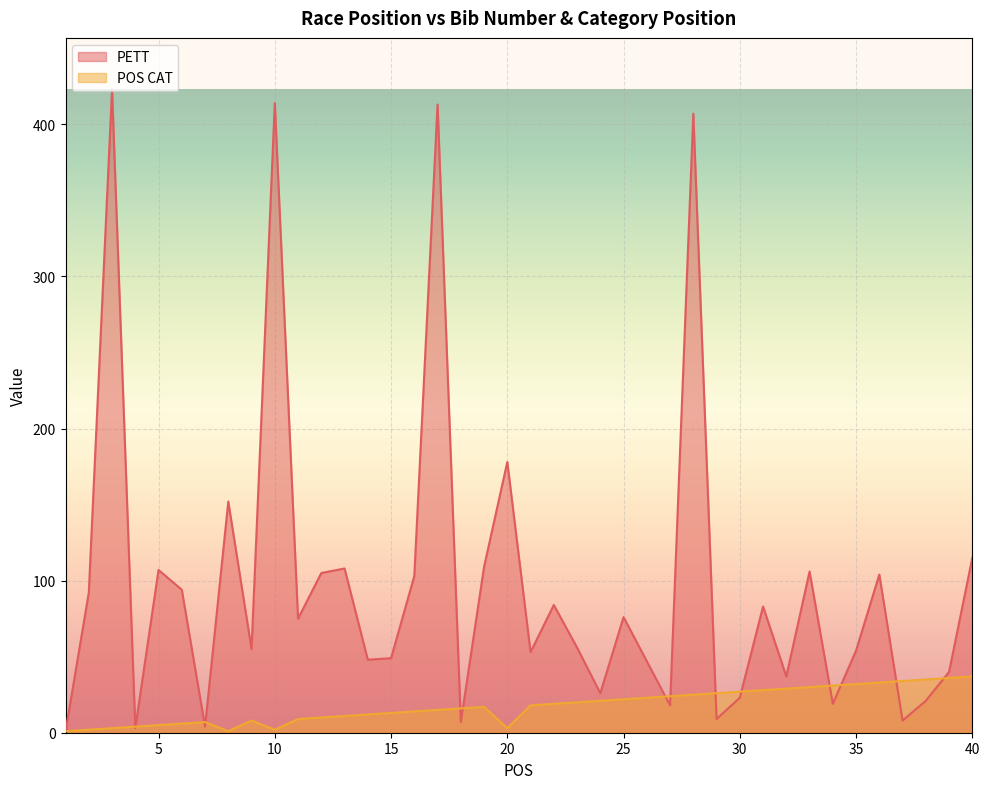

What is the sum of all PETT values?

3926